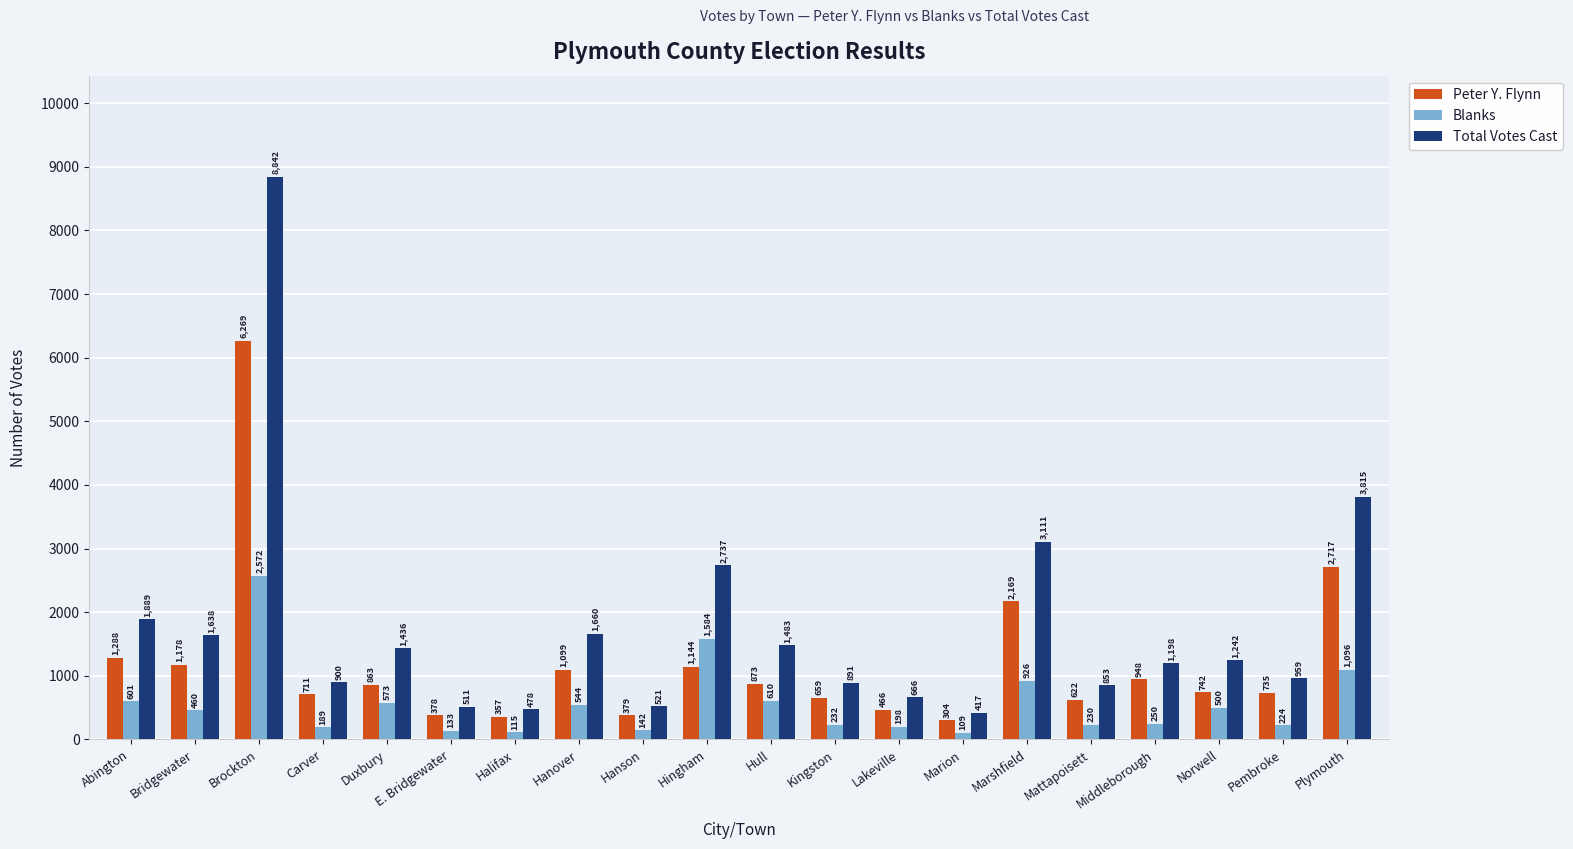

What is the label of the 12th bar from the left?

Kingston